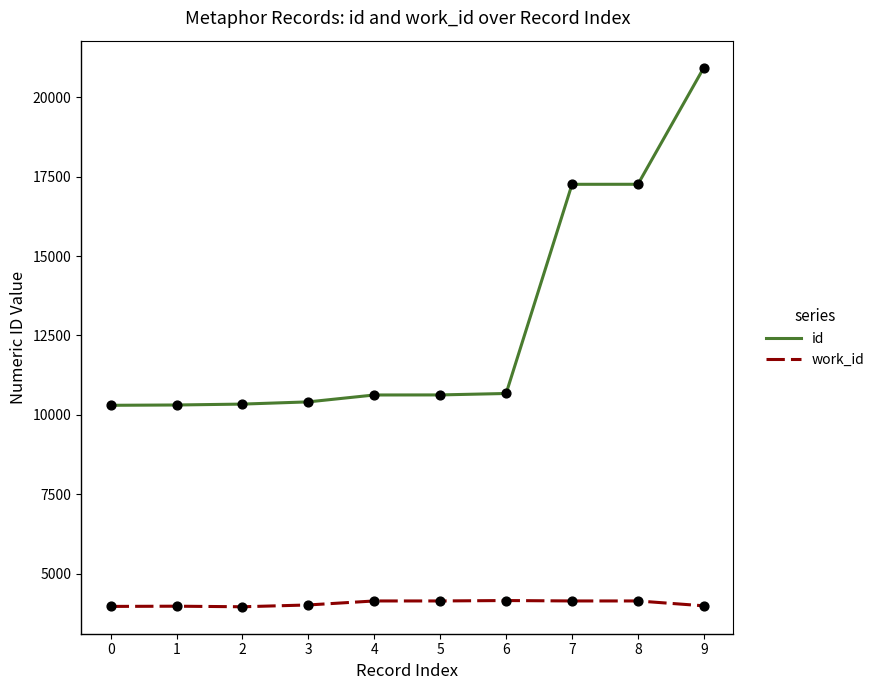

At which category is the sum across all series the highest?

9